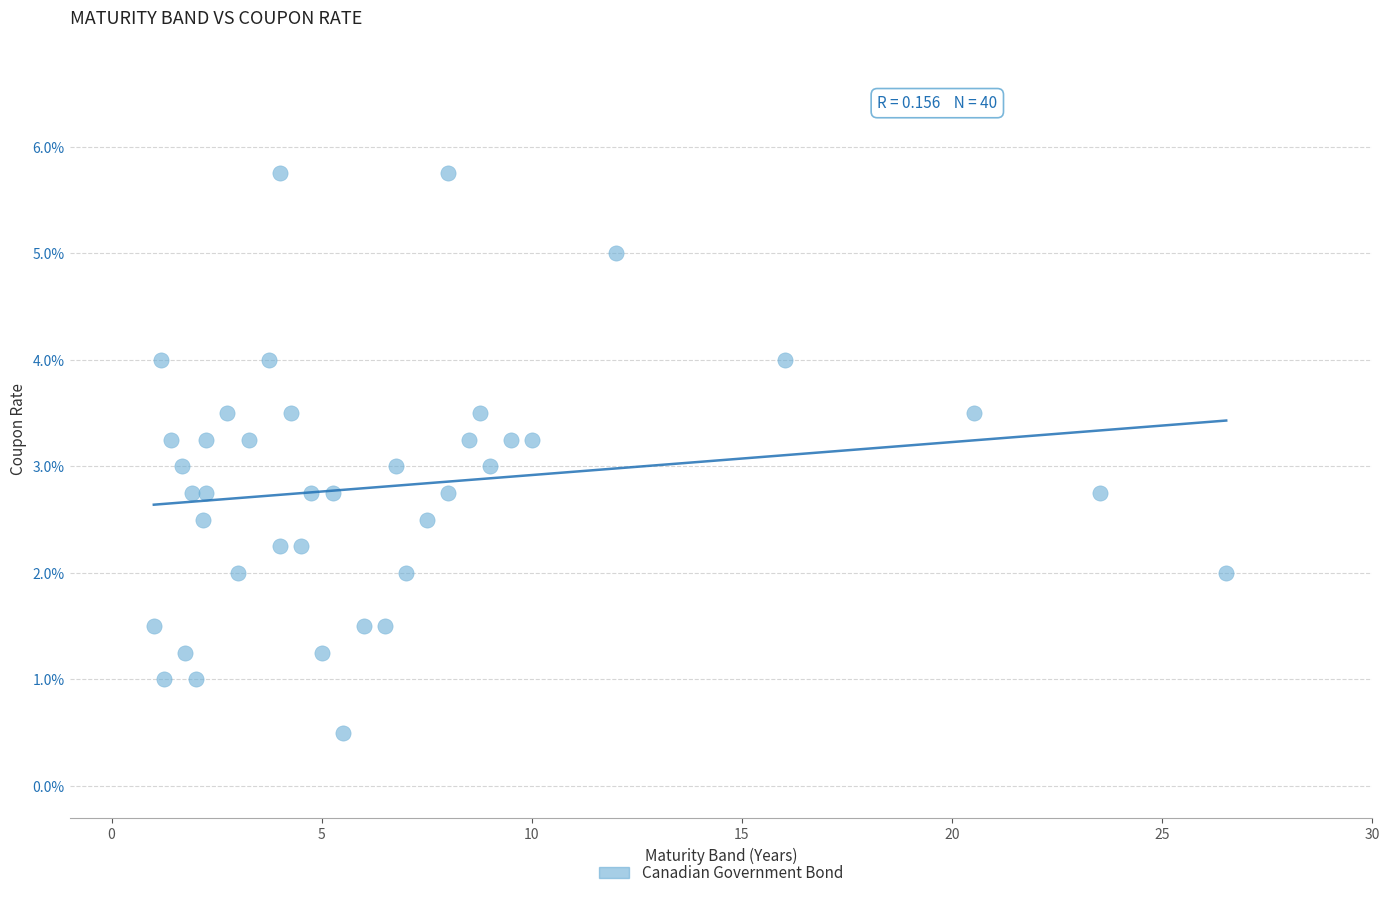

What is the range of X values (max minus min)?

25.5